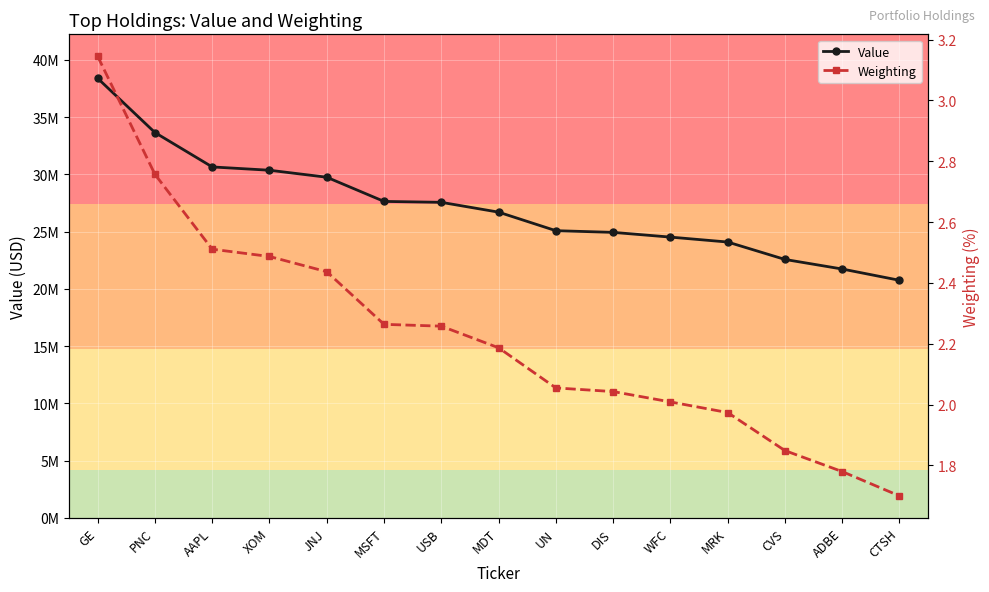

How many values in the Weighting series exceed 2?

11